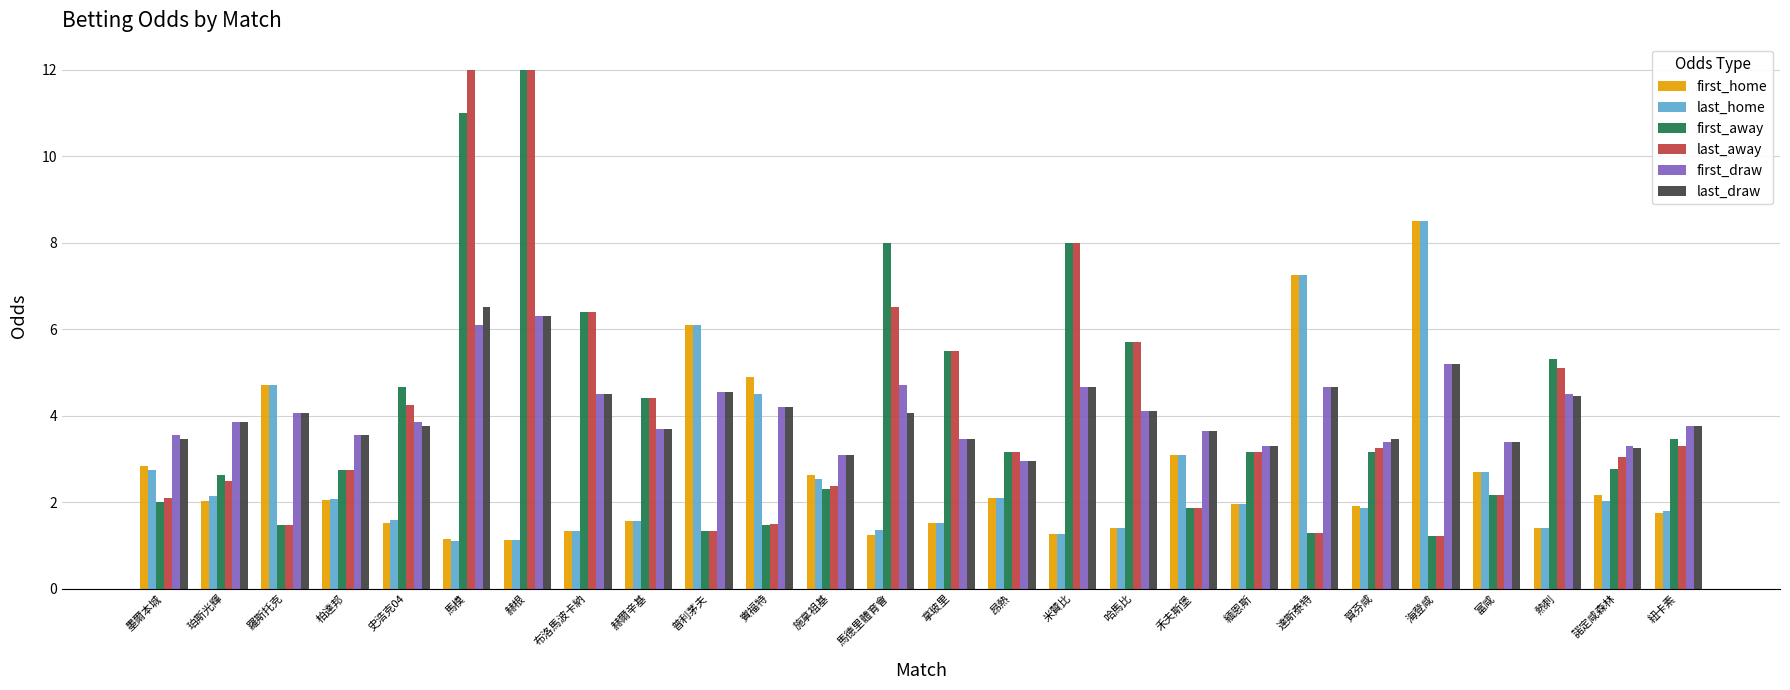

The last_home series shows 1.1 at 赫根. True or false?

True